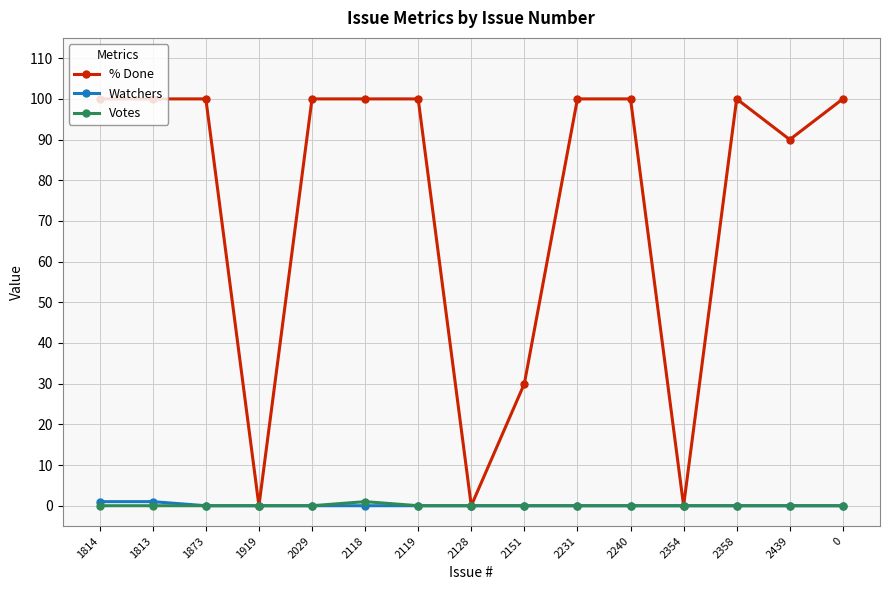

What is the sum of all % Done values?

1120